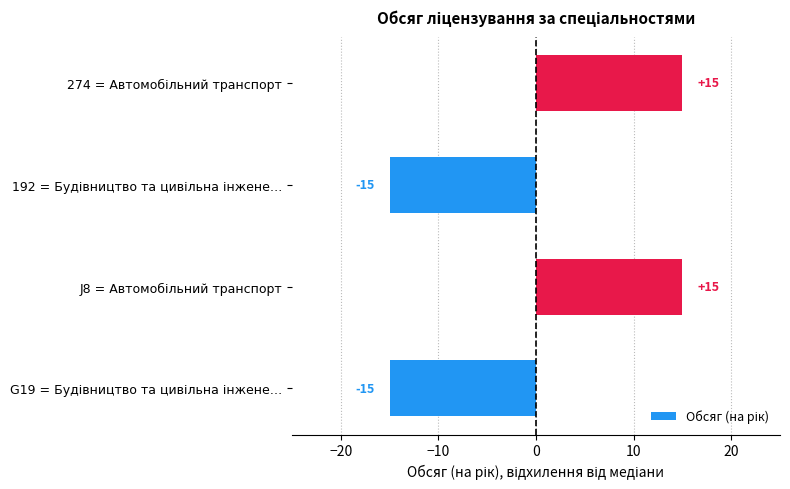

Does the chart contain stacked bars?

No